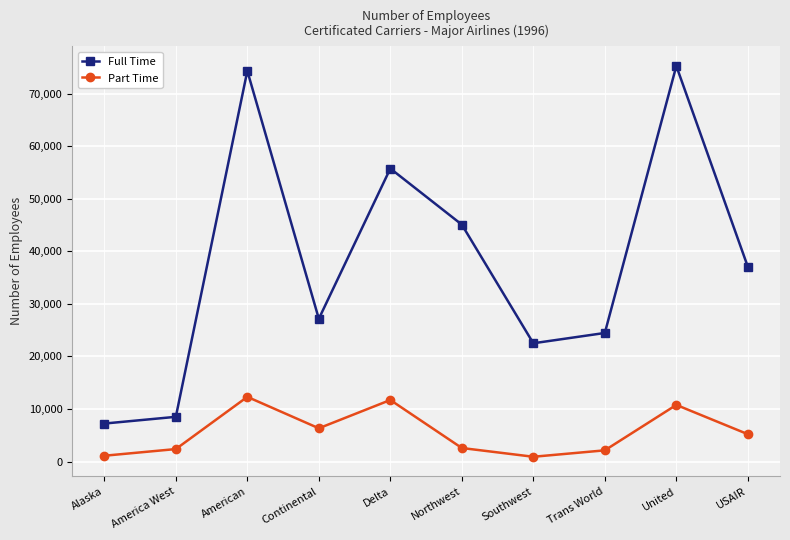

Where is the first local maximum for Part Time?

American